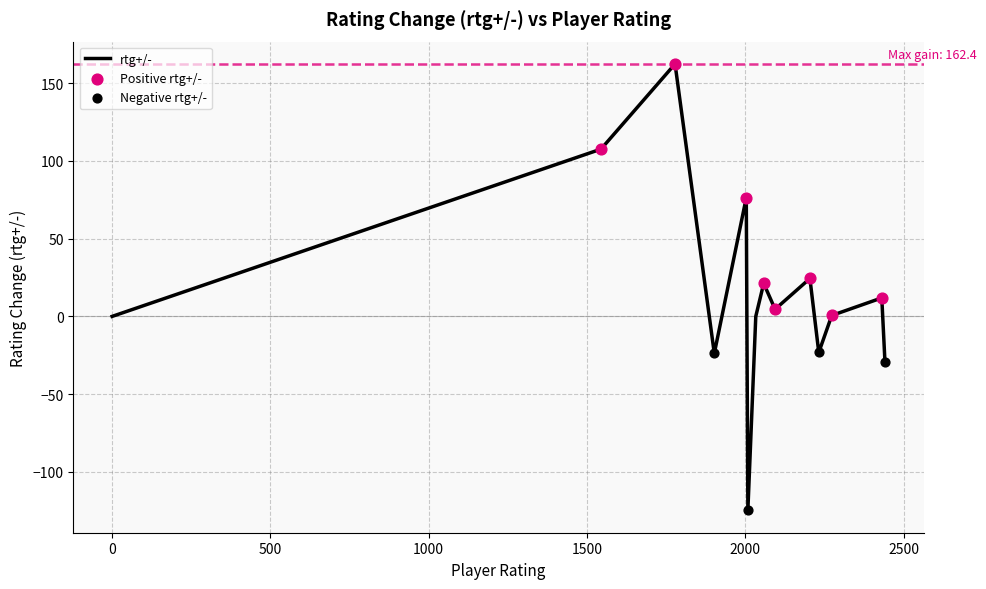

What is the difference between the maximum and minimum values?

287.2